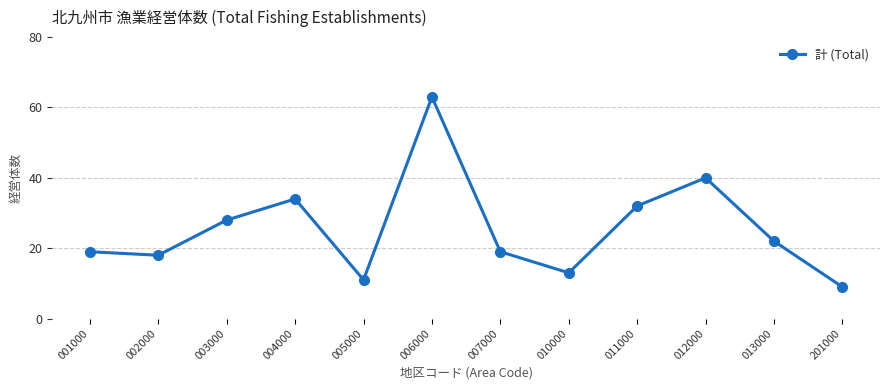

Reading left to right, extract all data points from this chart.

001000=19	002000=18	003000=28	004000=34	005000=11	006000=63	007000=19	010000=13	011000=32	012000=40	013000=22	201000=9